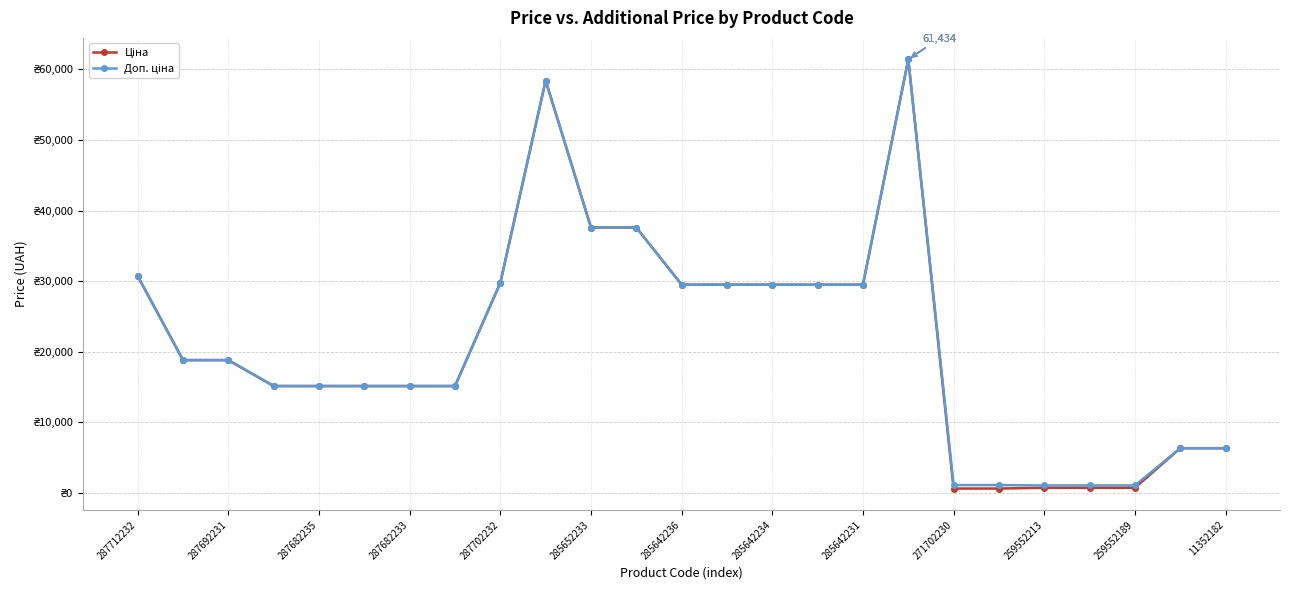

What is the value of the Доп. ціна point at the 24th from the left?

6308.8